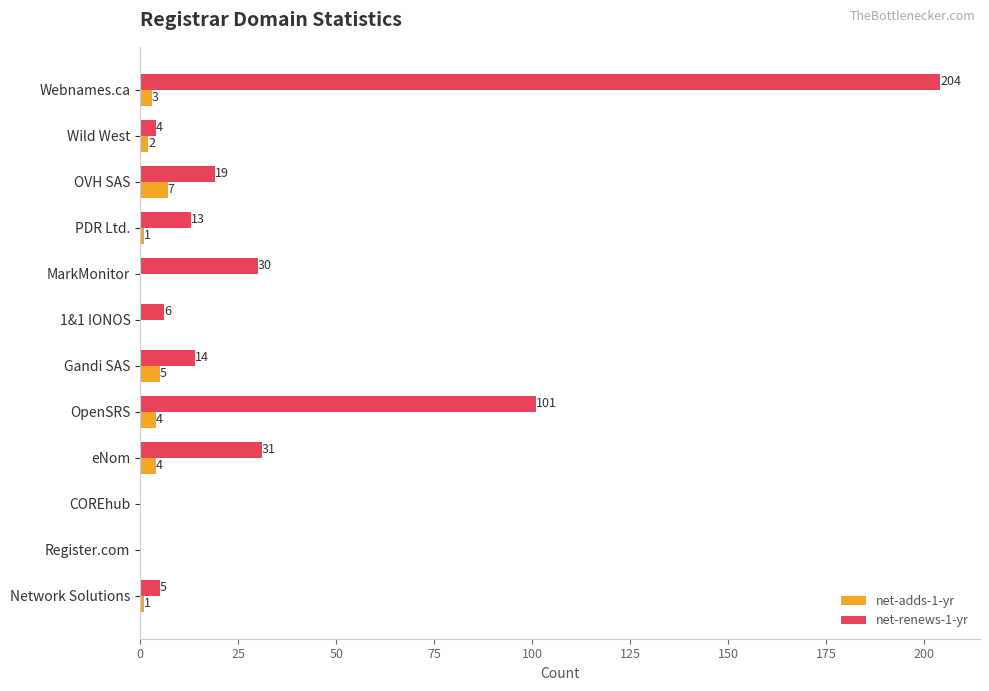

Between PDR Ltd. and Wild West, which series saw the biggest shift?

net-renews-1-yr